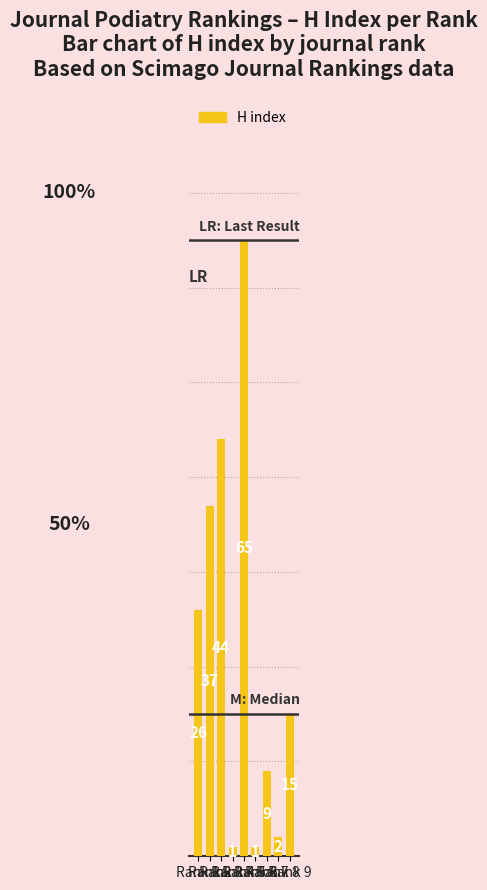

Is it true that the value at Rank 4 is 1?

True